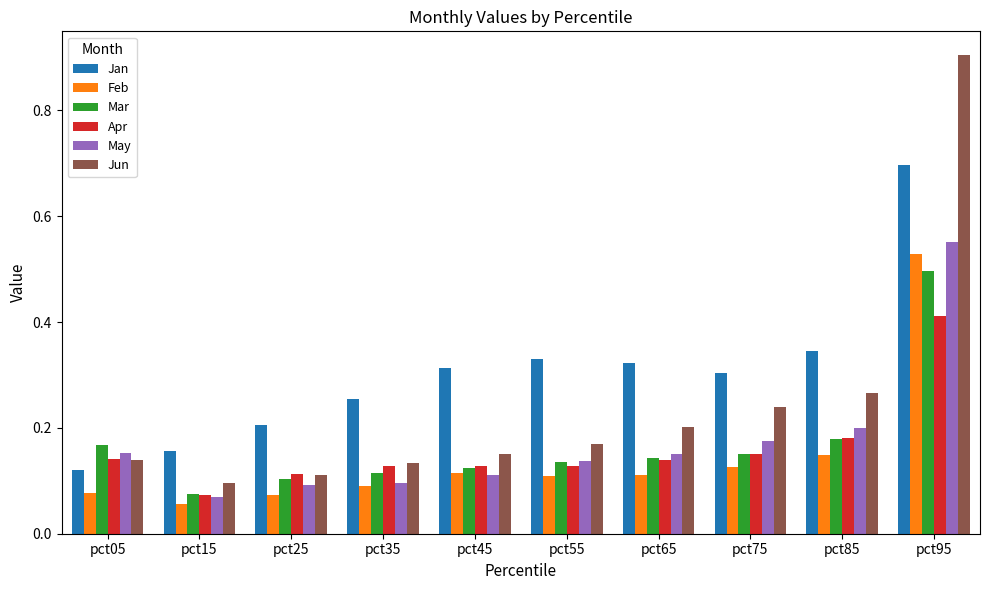

Does the chart contain any negative values?

No